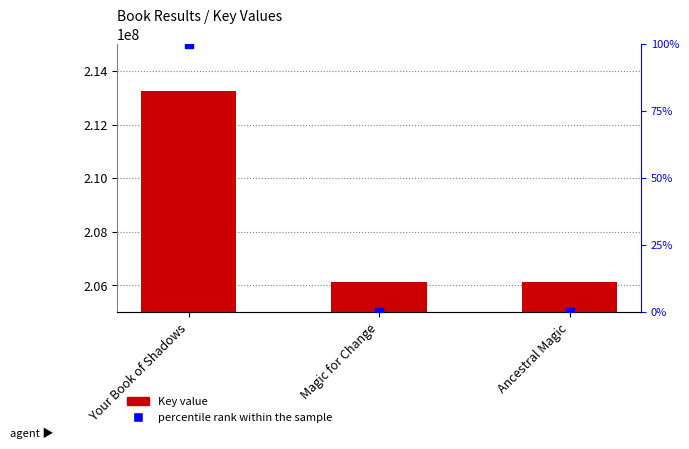

Which series has the widest spread of Y values?

Key